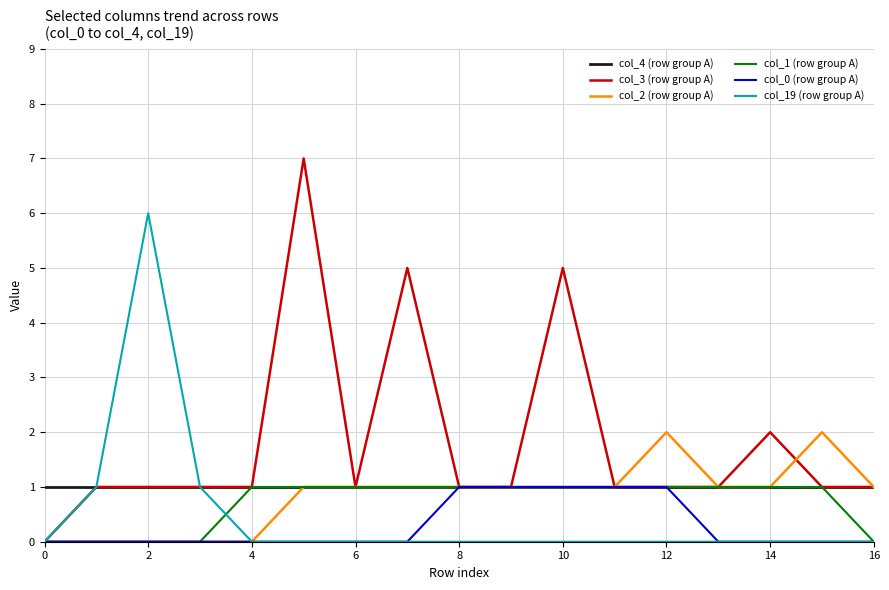

What is the maximum value shown in the chart?

7